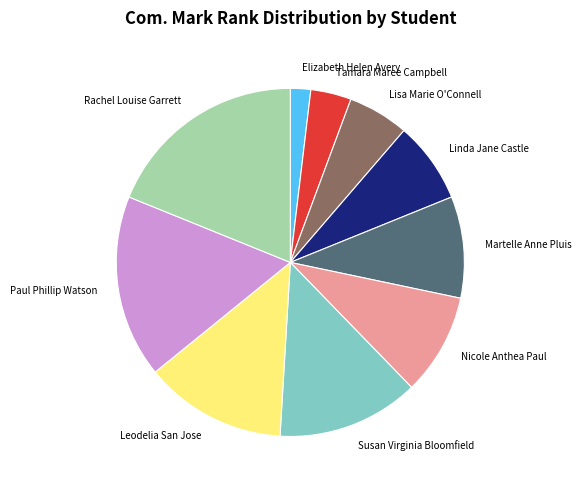

Combined, do Lisa Marie O'Connell and Paul Phillip Watson account for over 50%?

No